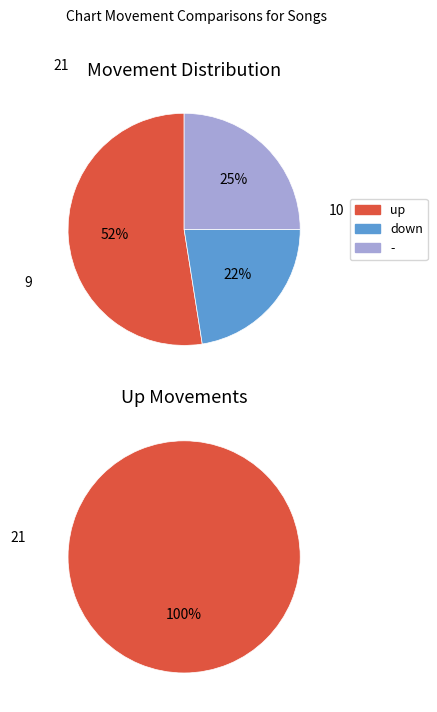

True or false: down accounts for 20% of the total.

False